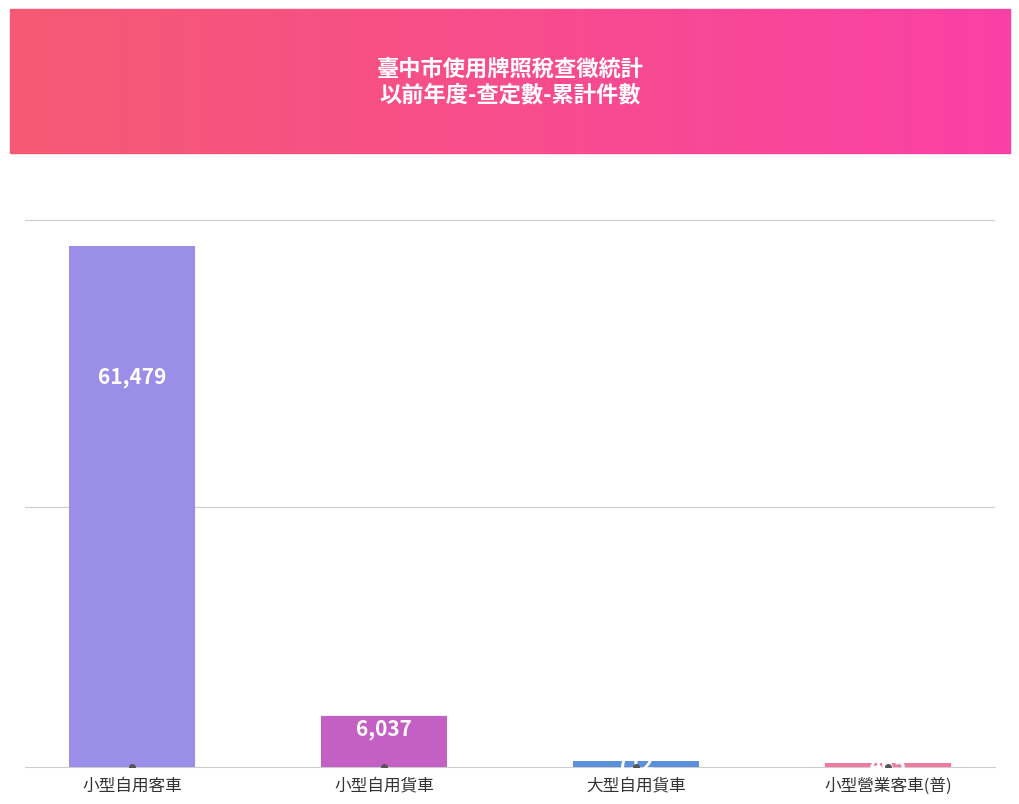

Rank the categories by value from highest to lowest.

小型自用客車, 小型自用貨車, 大型自用貨車, 小型營業客車(普)